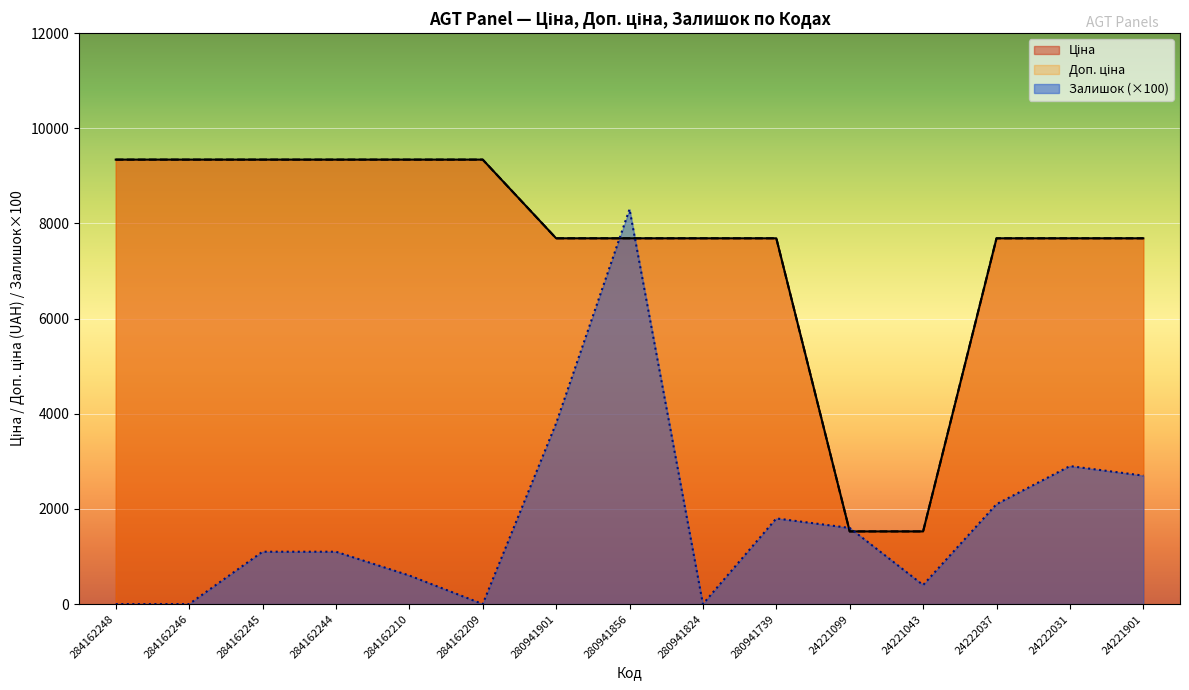

What is the difference between the Залишок values at 24222031 and 280941824?

2900.0